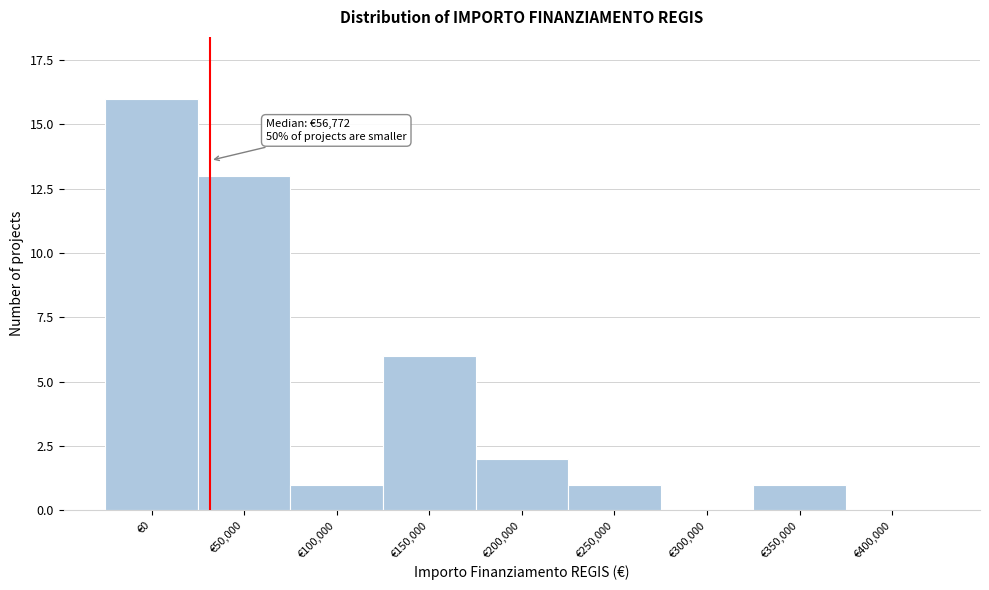

Reading left to right, extract all data points from this chart.

€0=16	€50,000=13	€100,000=1	€150,000=6	€200,000=2	€250,000=1	€300,000=0	€350,000=1	€400,000=0